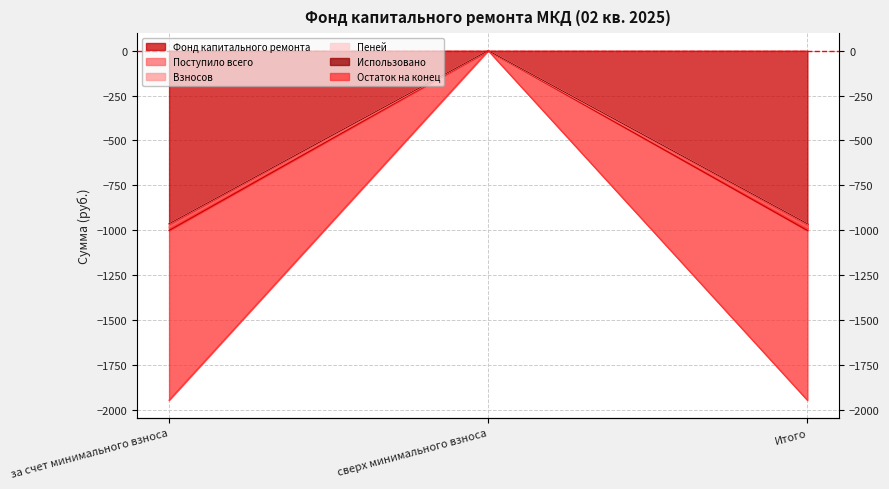

What is the value of the Фонд капитального ремонта point at the 1st from the left?

-1001.8